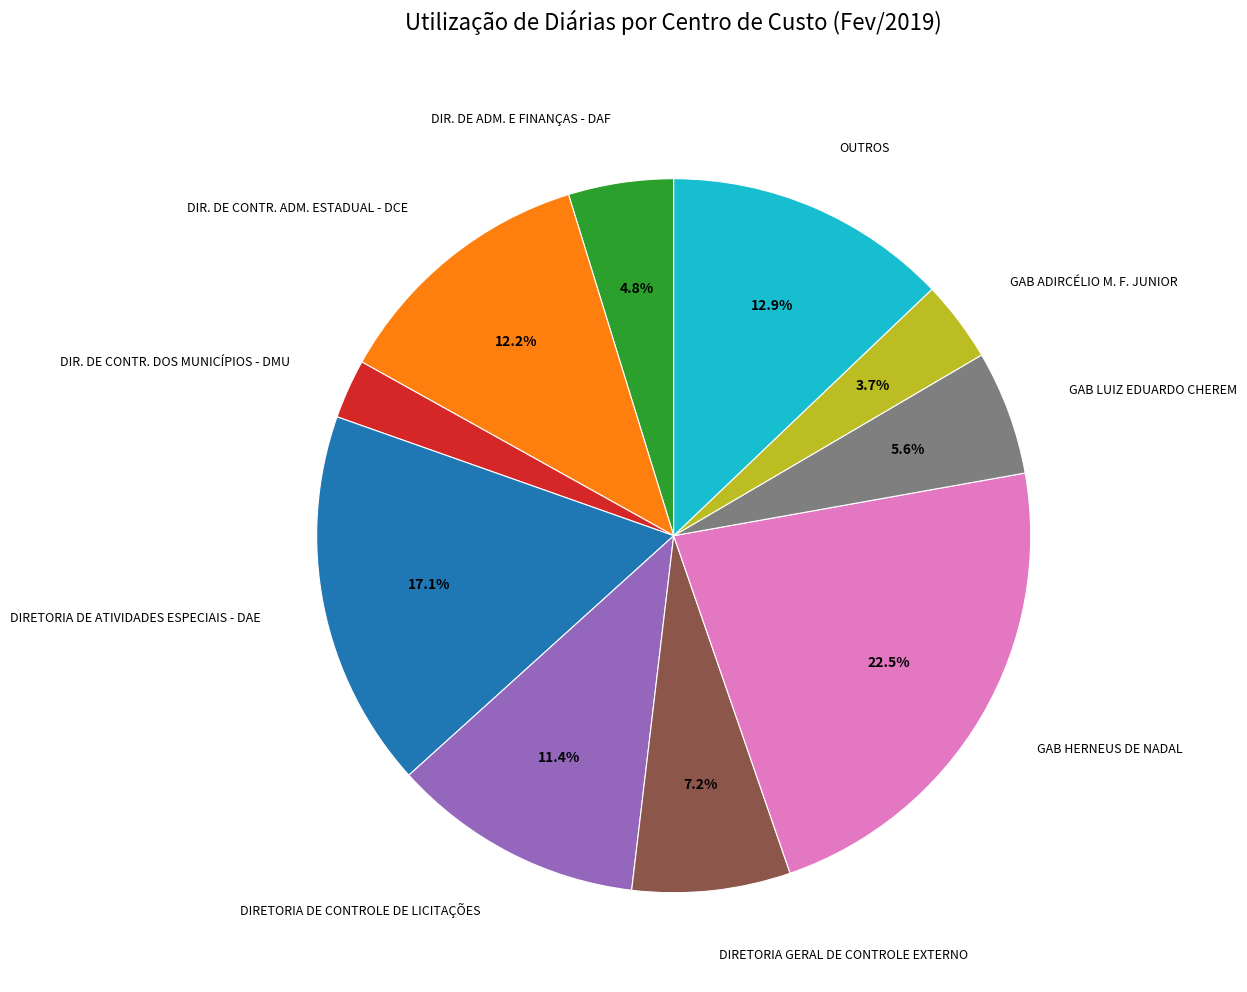

How much of the chart is everything except GAB LUIZ EDUARDO CHEREM?

94.4%